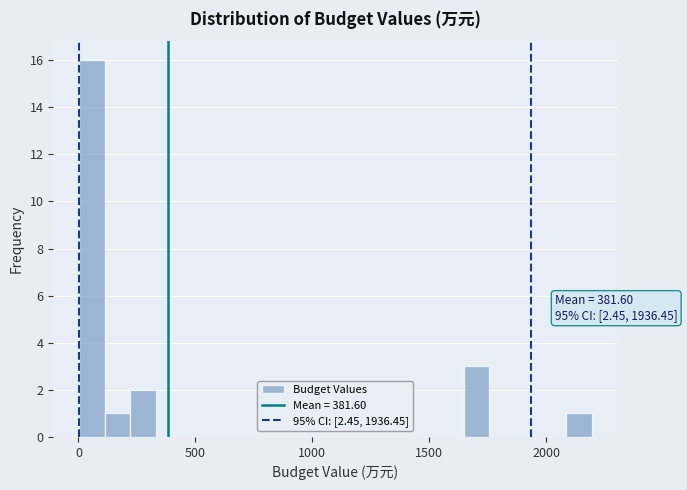

Around what value on the x-axis is the tallest bar? Give the approximate position of its centre, as read against the axis.

50